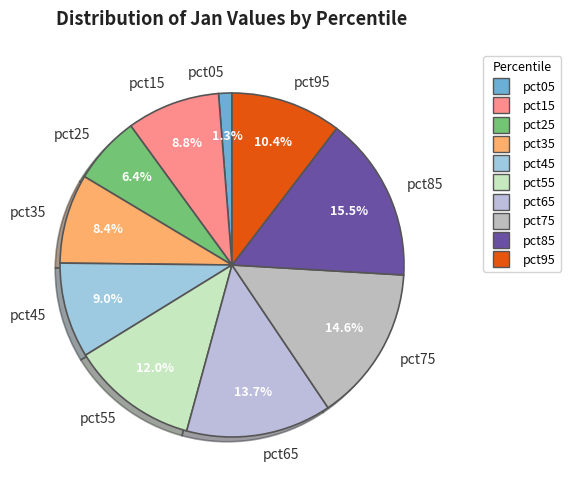

Is there any slice that represents more than half of the pie?

No